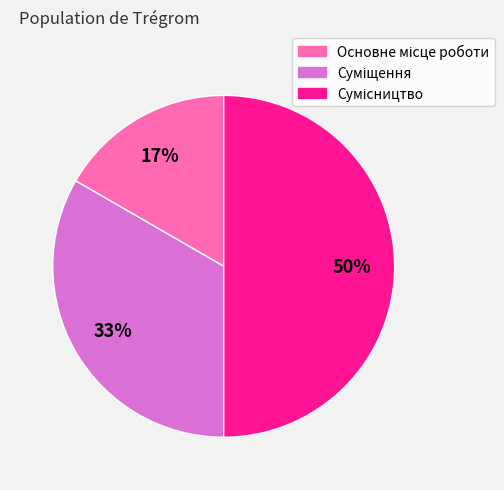

To the nearest percent, what is the average slice percentage?

33%